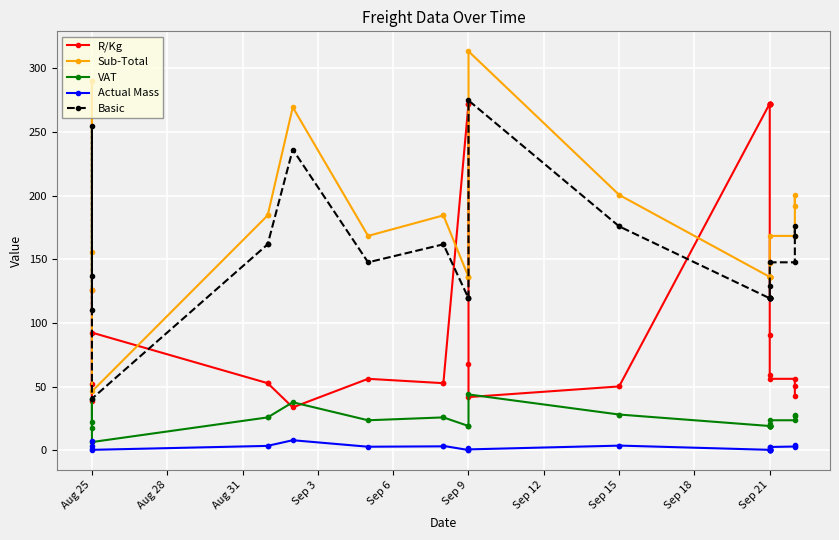

In Sub-Total, how many points are lower than both neighbors (excluding endpoints)?

2